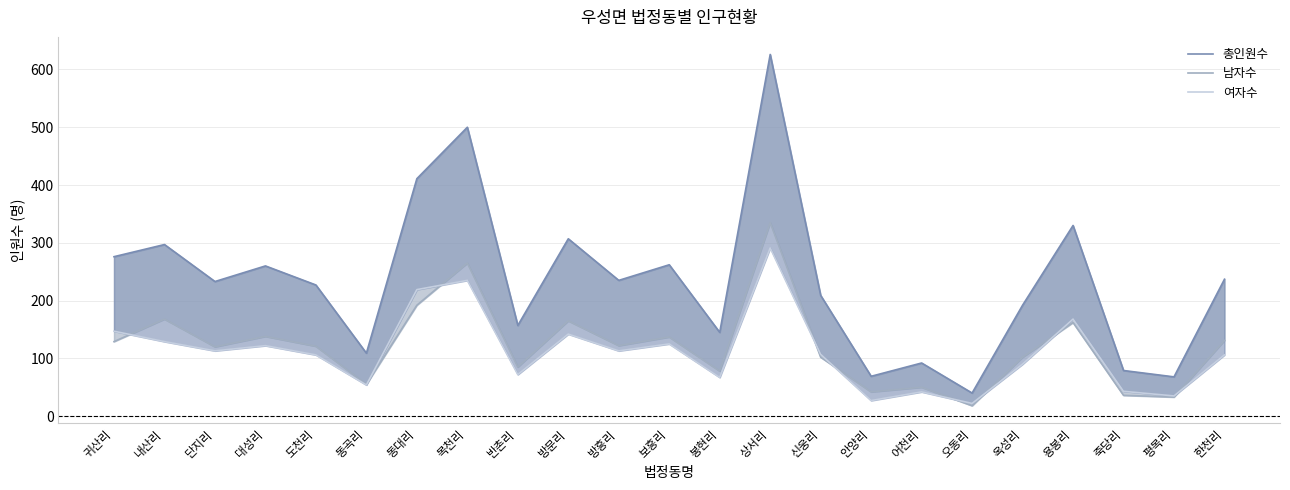

Reading left to right, list all the values displayed in this chart.

총인원수: 276	297	233	260	227	109	411	500	157	307	235	262	145	626	209	69	92	40	192	330	79	68	237
남자수: 129	168	120	138	121	55	192	265	85	165	122	137	78	335	102	42	50	18	102	162	36	33	131
여자수: 147	129	113	122	106	54	219	235	72	142	113	125	67	291	107	27	42	22	90	168	43	35	106